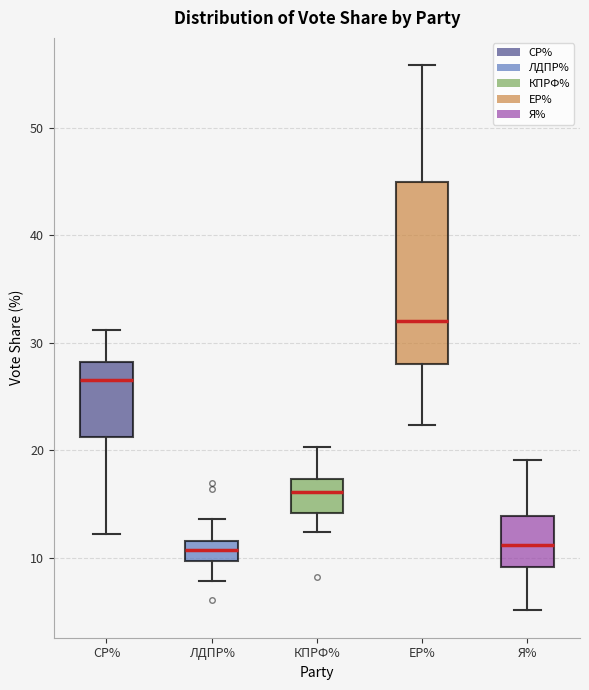

Comparing the boxes themselves (not the whiskers), which one is the tallest?

ЕР%